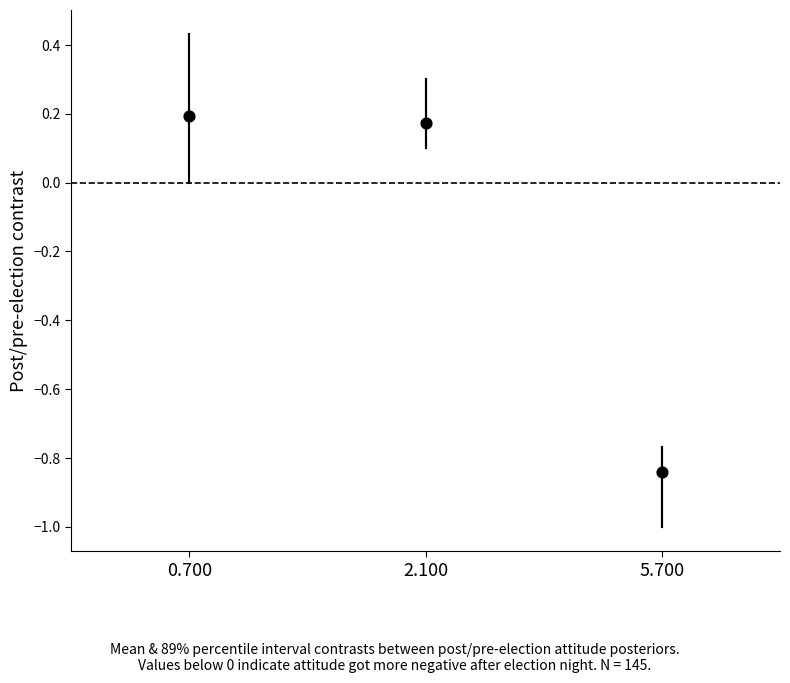

What is the range of X values (max minus min)?

2.0